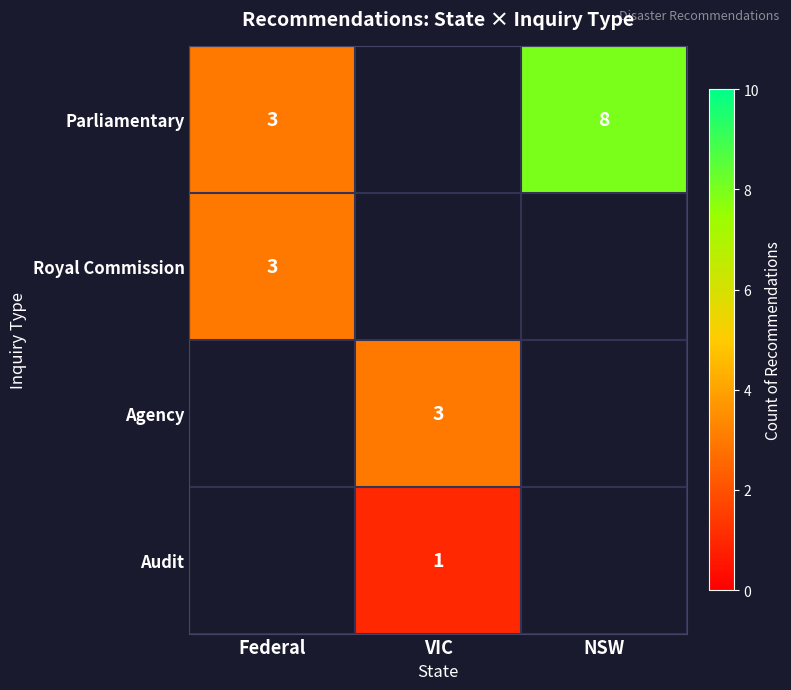

How many distinct data groups are displayed?

4